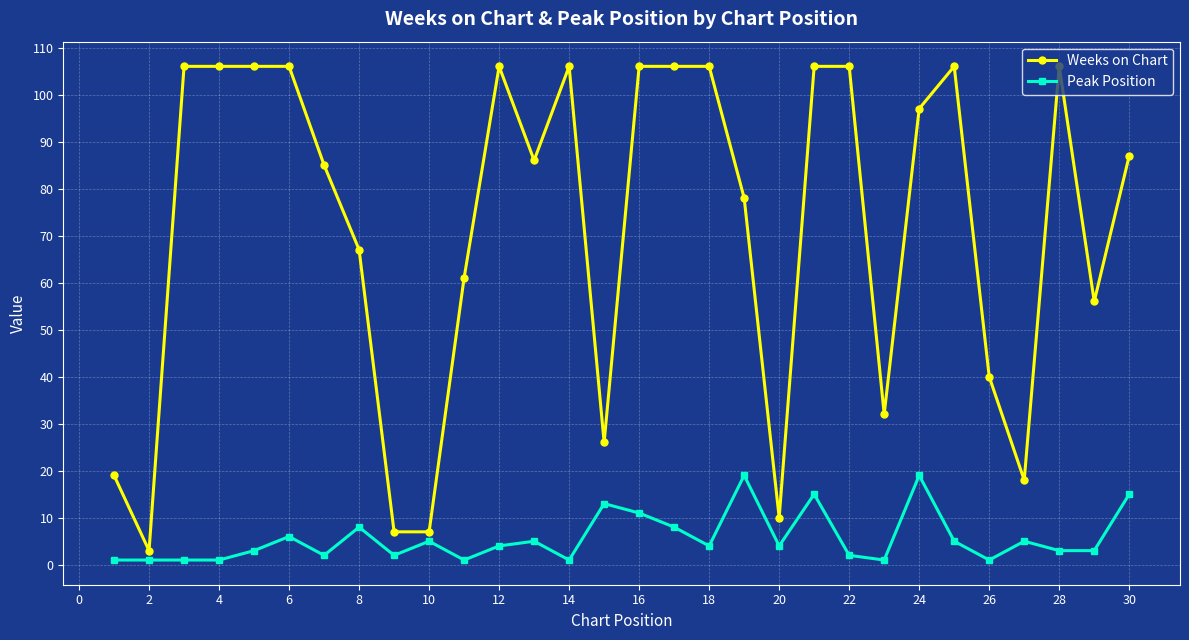

Rank the series by their maximum value, from highest to lowest.

Weeks on Chart, Peak Position